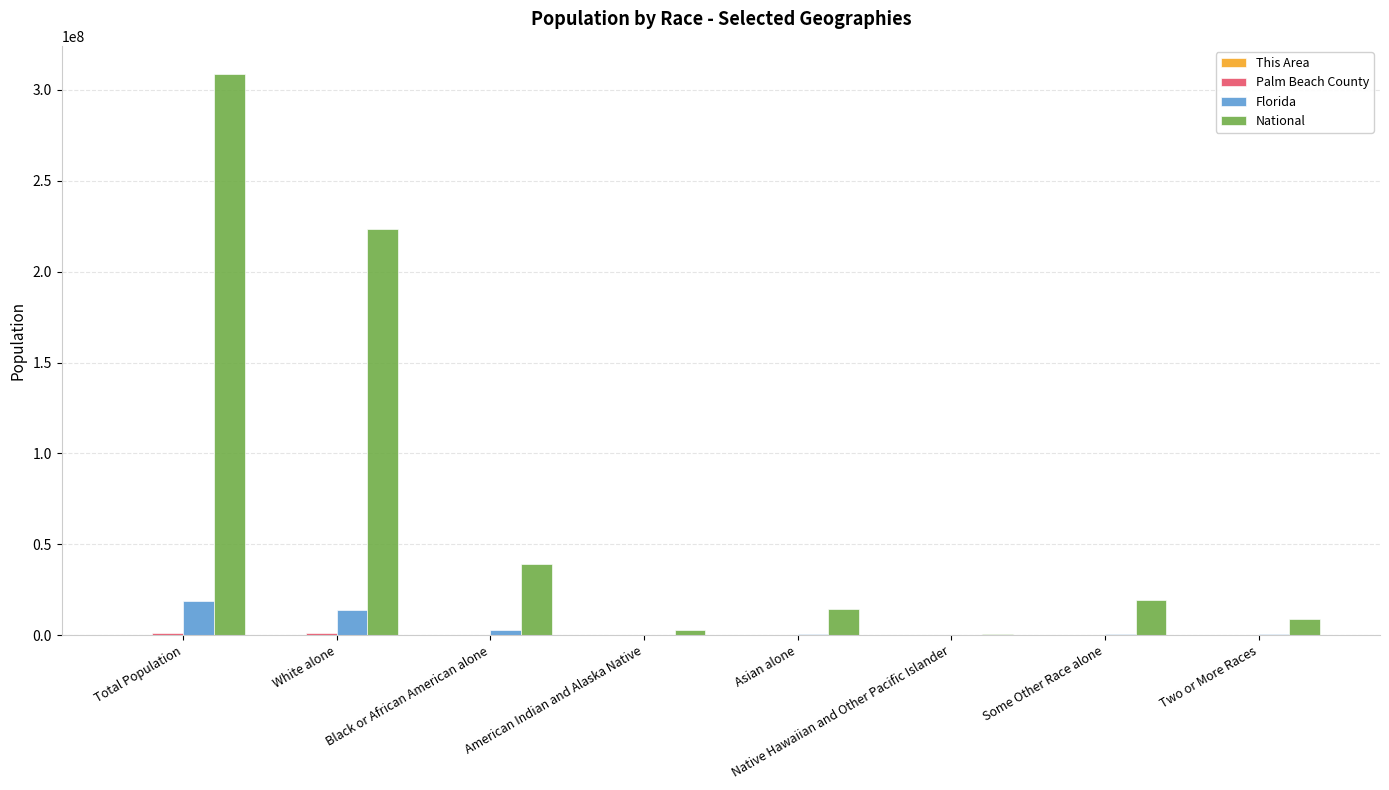

What is the maximum value for National?

308745538